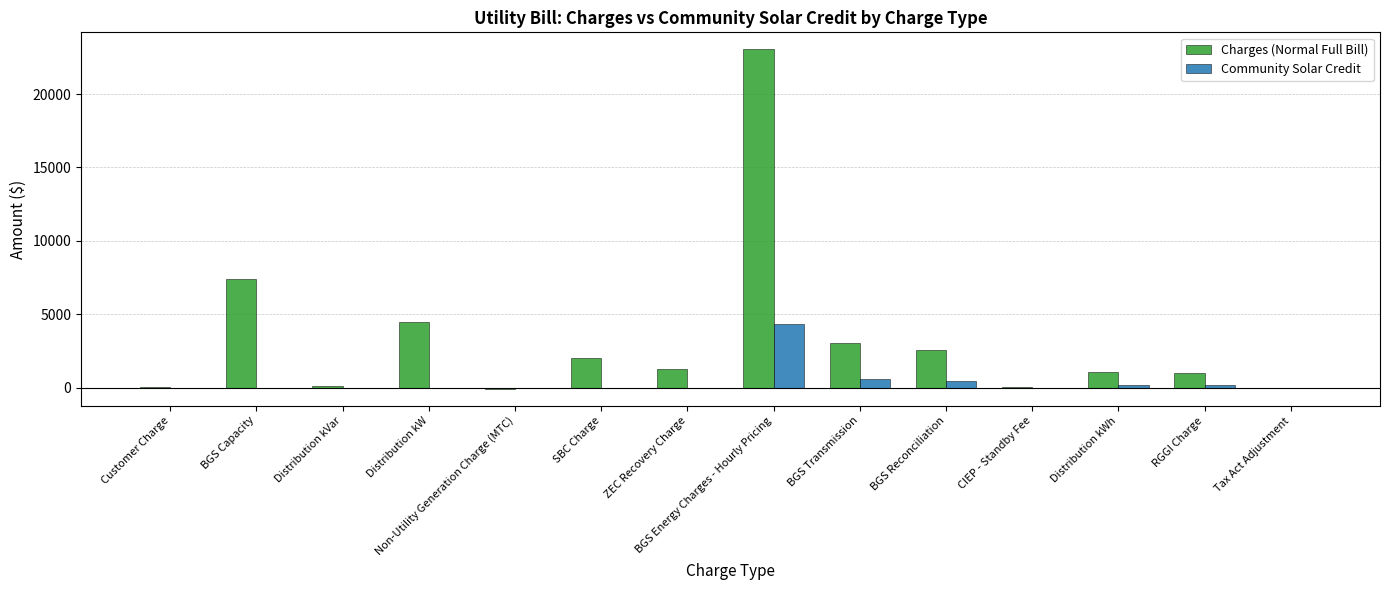

What is the sum of all Community Solar Credit values?

5769.2